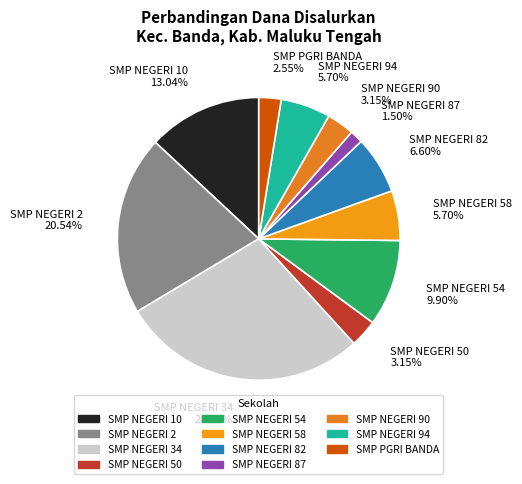

How many segments does this pie chart have?

11